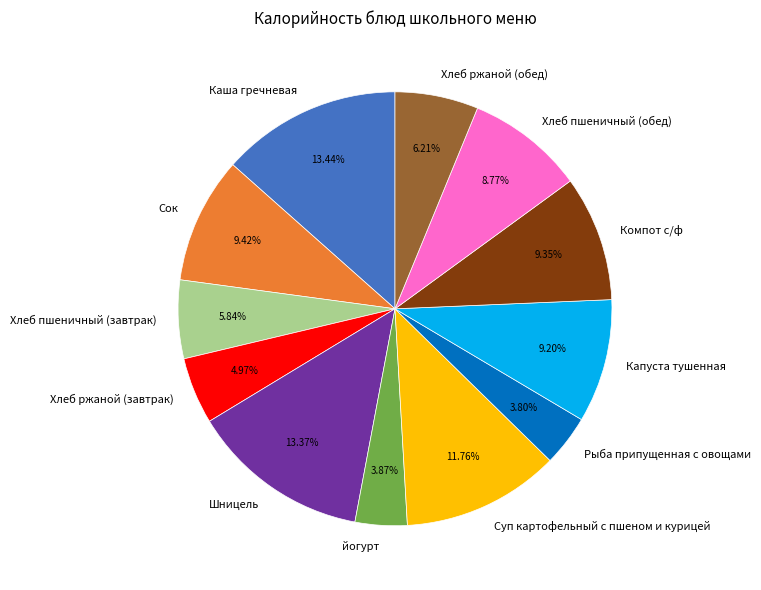

Does any single category account for the majority?

No